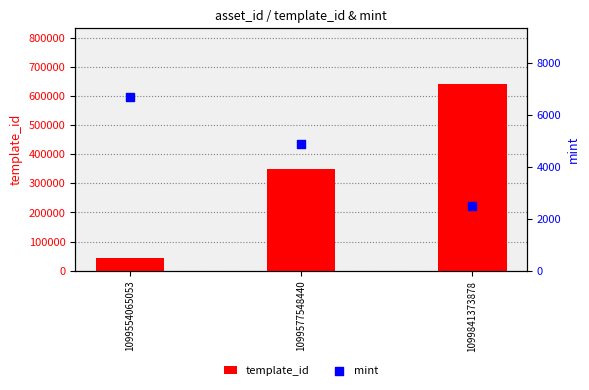

At which category is the sum across all series the highest?

1099841373878